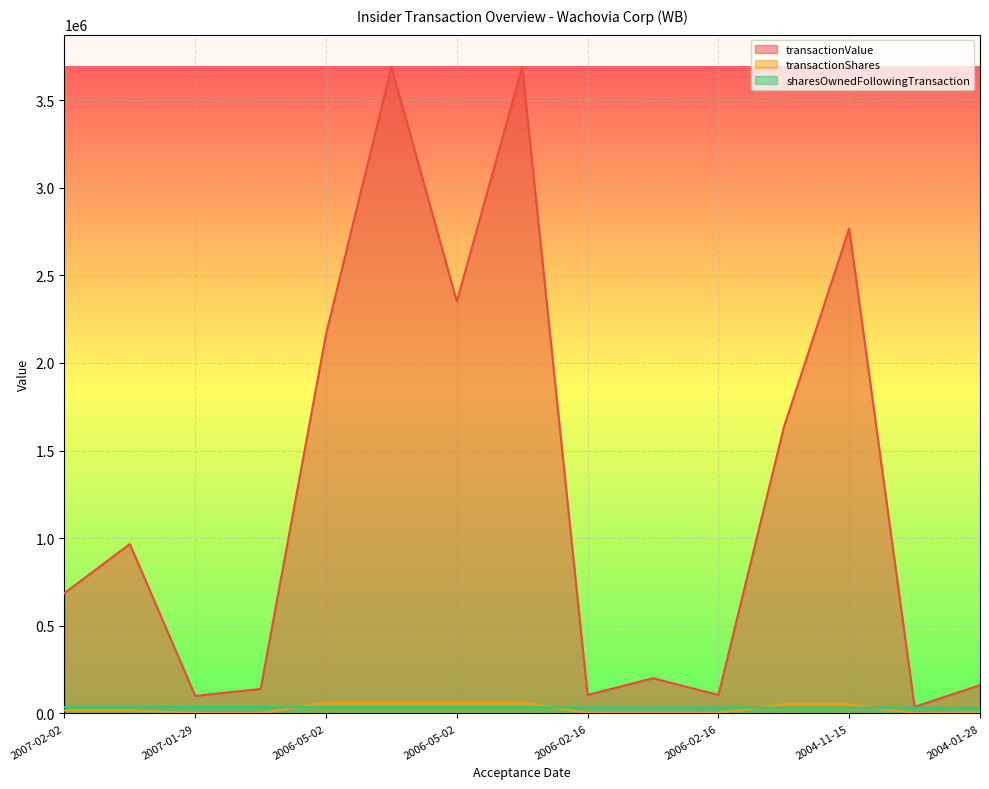

What is the lowest value of the sharesOwnedFollowingTransaction series?

30780